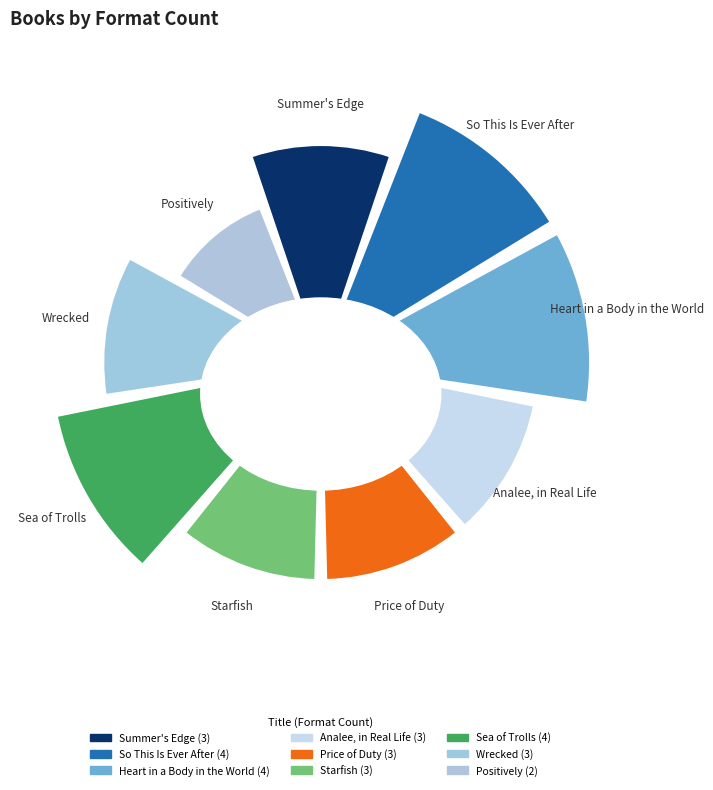

To the nearest percent, what is the combined percentage of Sea of Trolls and Price of Duty?

24%